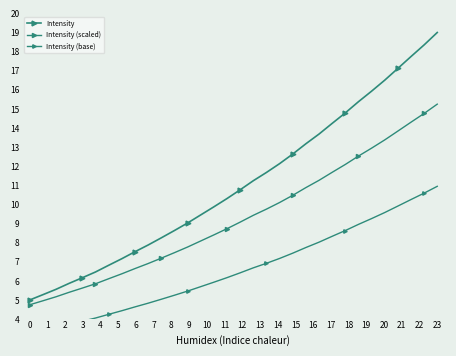

How many lines are shown in the chart?

3